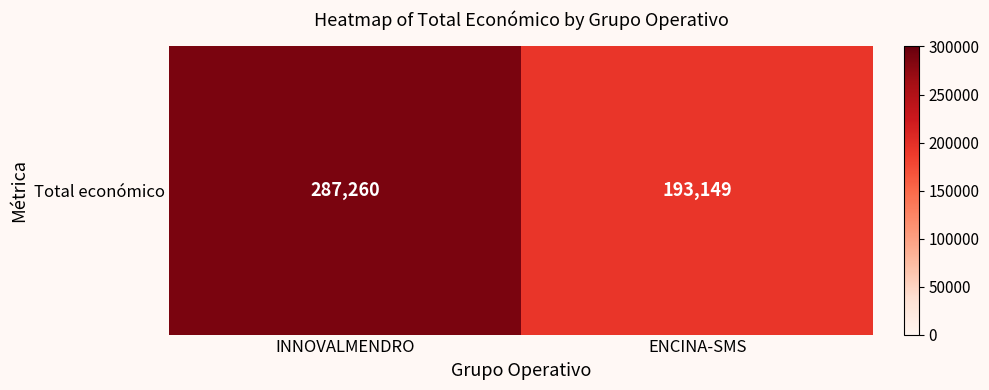

List the labels in order of value, smallest first.

ENCINA-SMS, INNOVALMENDRO